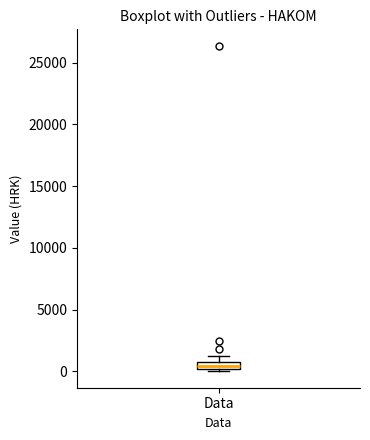

Where is the upper edge of the box for Data on the y-axis? The values are not printed on the chart, so give them approximately, as read against the axis.

500